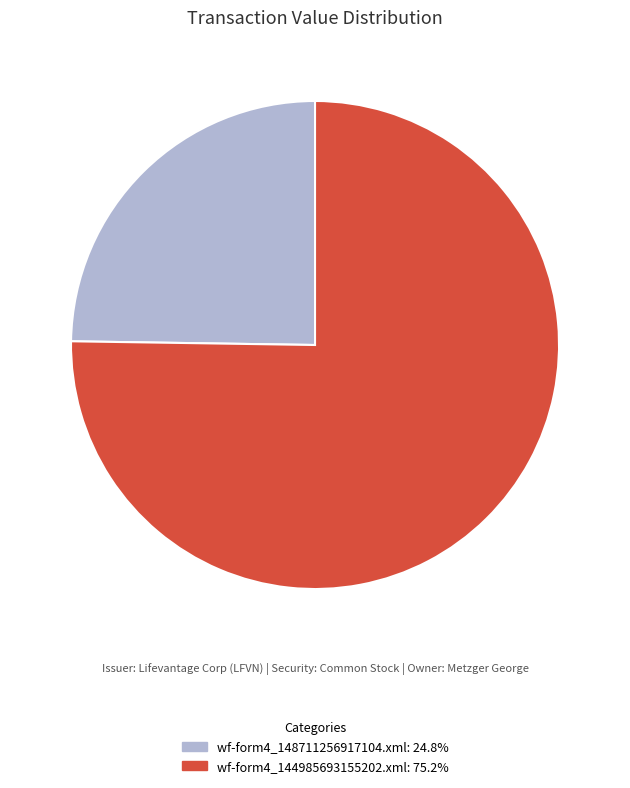

Which category has the smallest portion of the pie?

wf-form4_148711256917104.xml